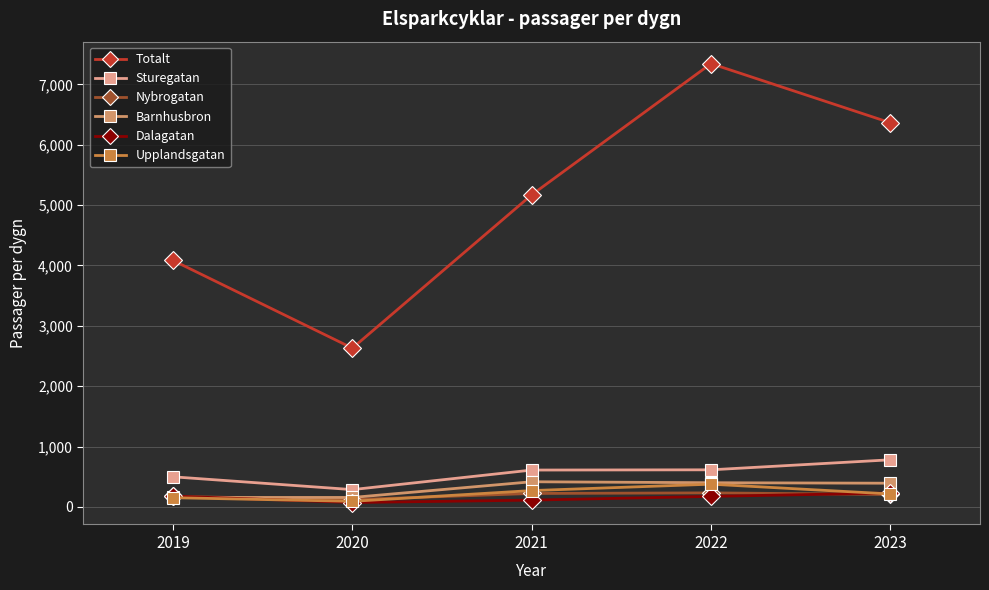

Count the Upplandsgatan values in the range 152 to 270.

3